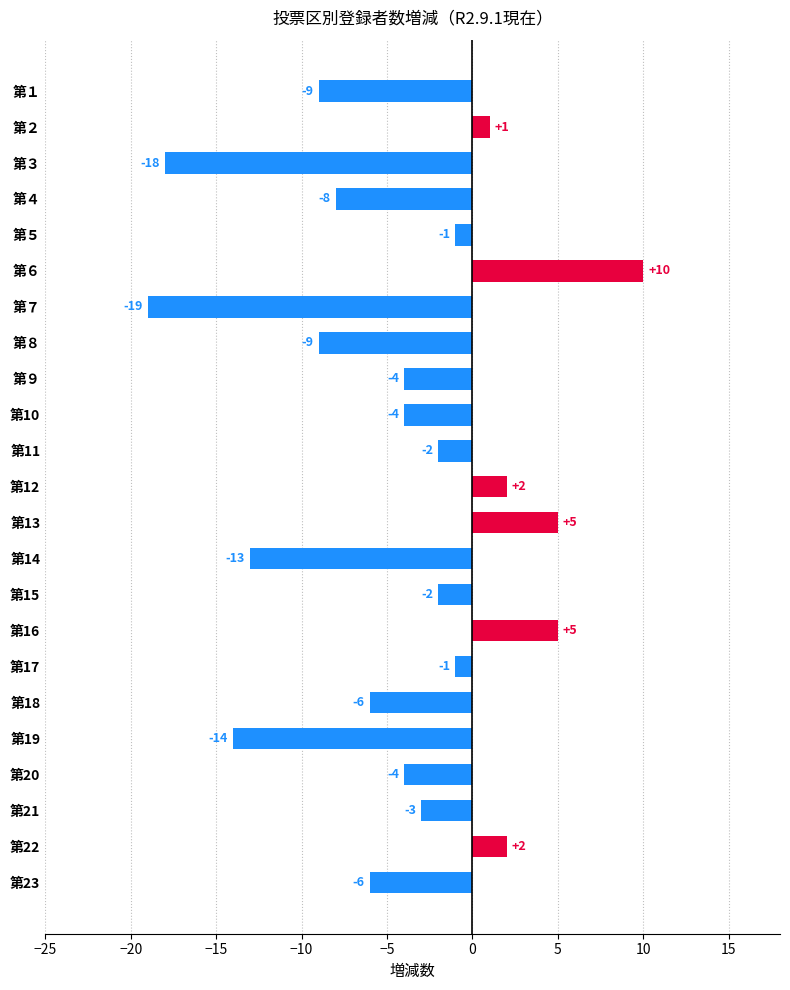

How many bars are there in total?

23